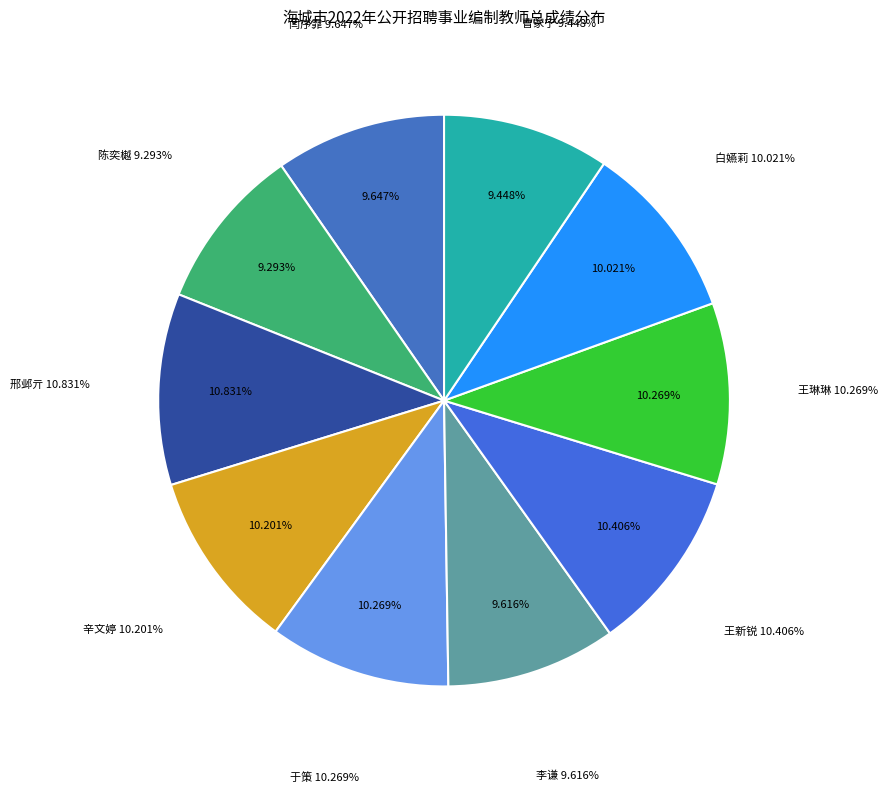

Does any single category account for the majority?

No